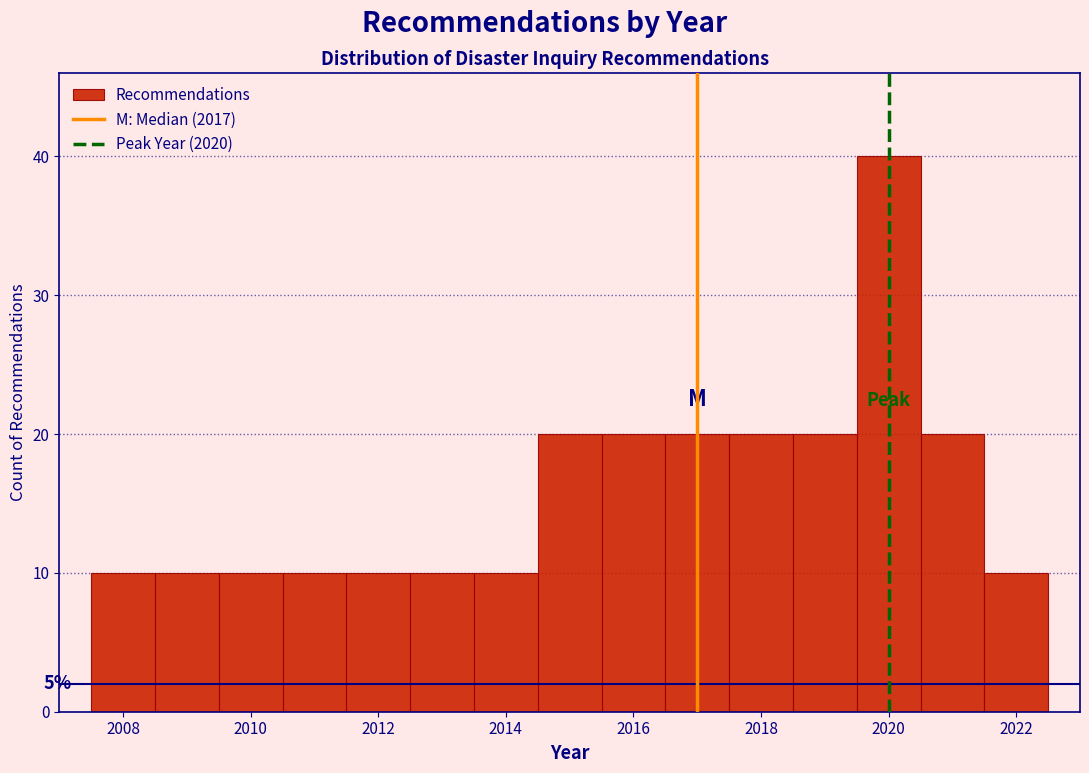

Over which range of the x-axis is the bar tallest?

2019.5 to 2020.5